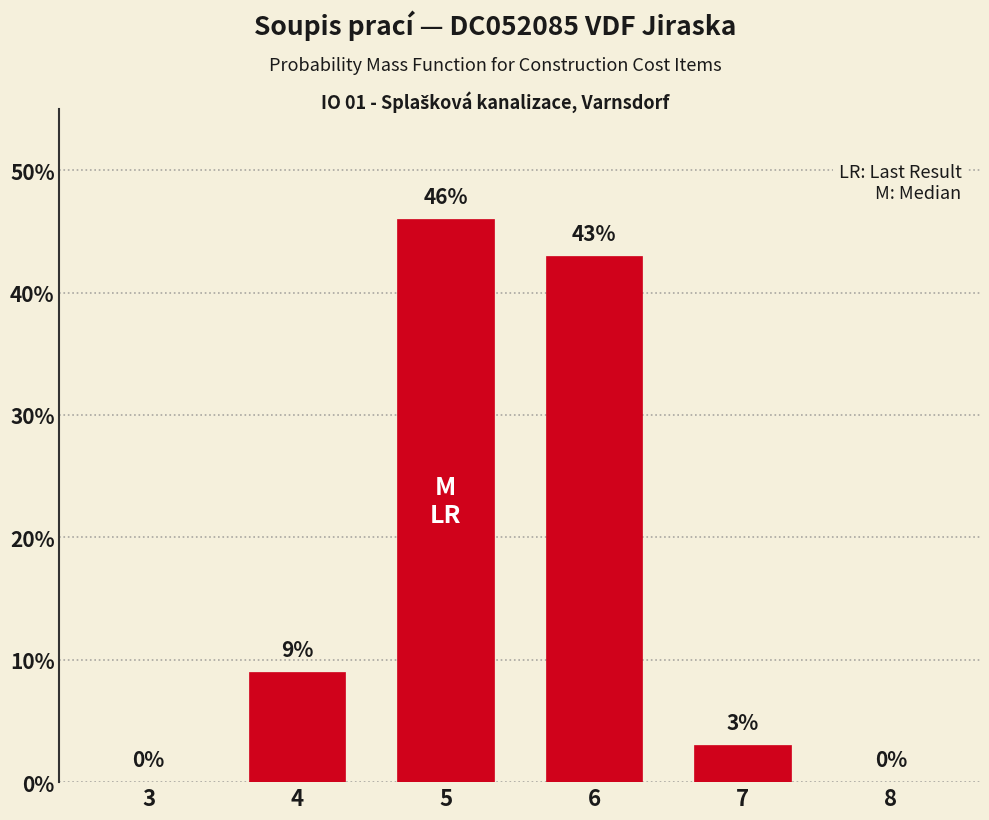

Reading left to right, extract all data points from this chart.

3=0	4=9	5=46	6=43	7=3	8=0